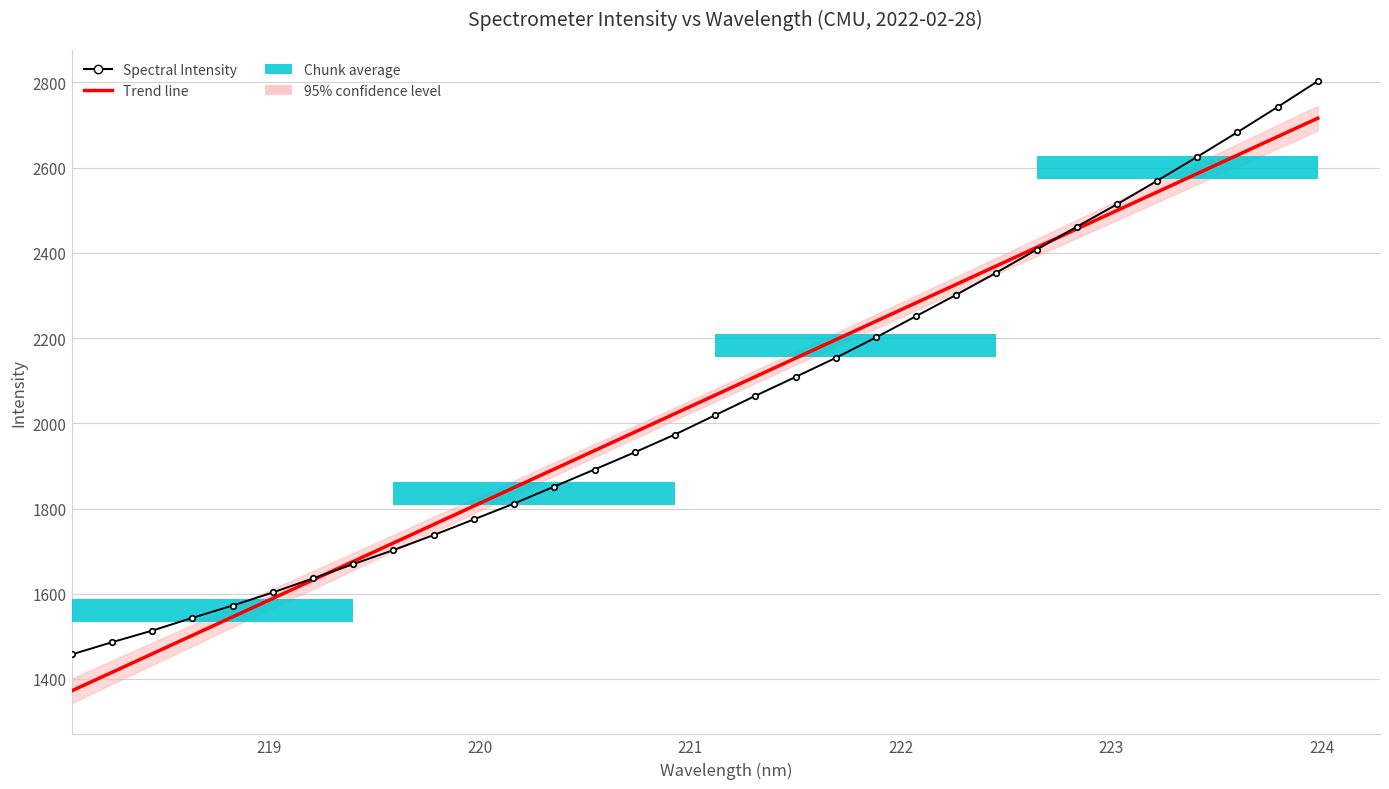

Does the chart contain any negative values?

No